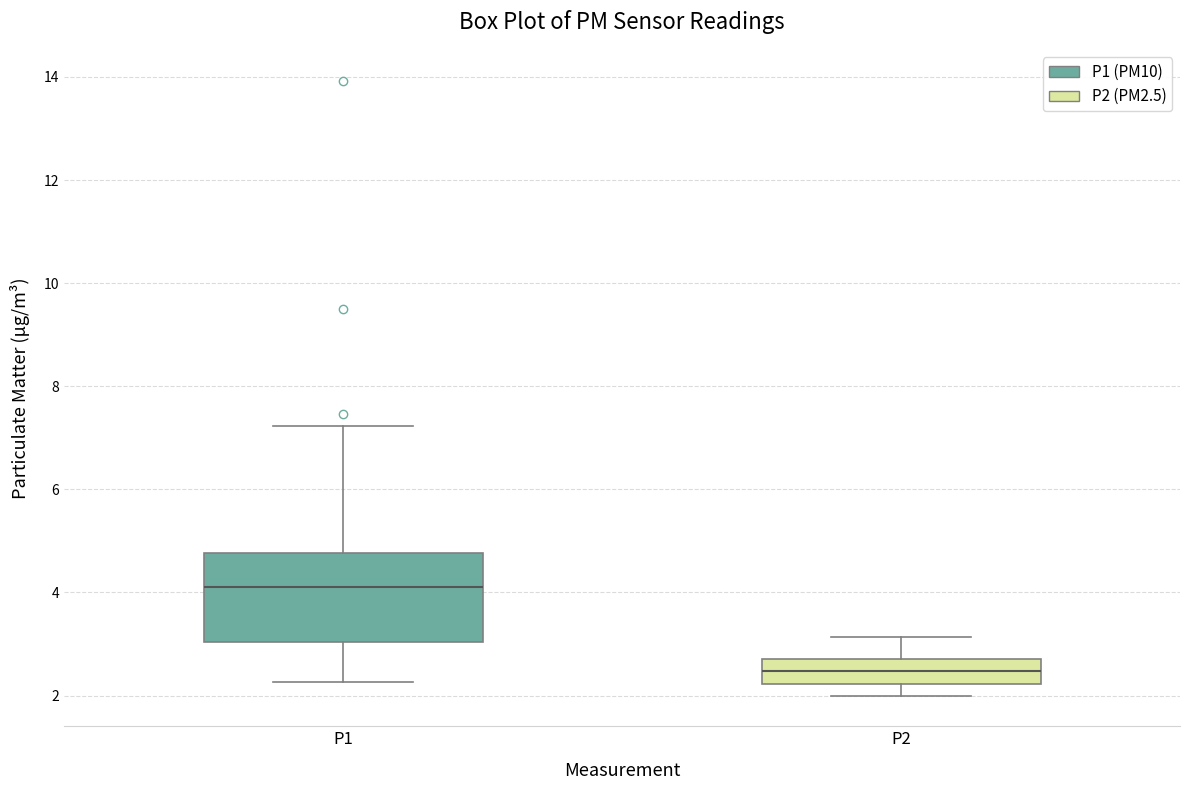

Reading left to right, transcribe this box plot: for each box, give where its median line is, the range the box spans, and where its two whiskers end, as read against the y-axis. The values are not printed on the chart, so give them approximately, as read against the axis.

P1: median 4.2, box 3.0 to 4.8, whiskers 2.2 to 7.2
P2: median 2.4, box 2.2 to 2.8, whiskers 2.0 to 3.2